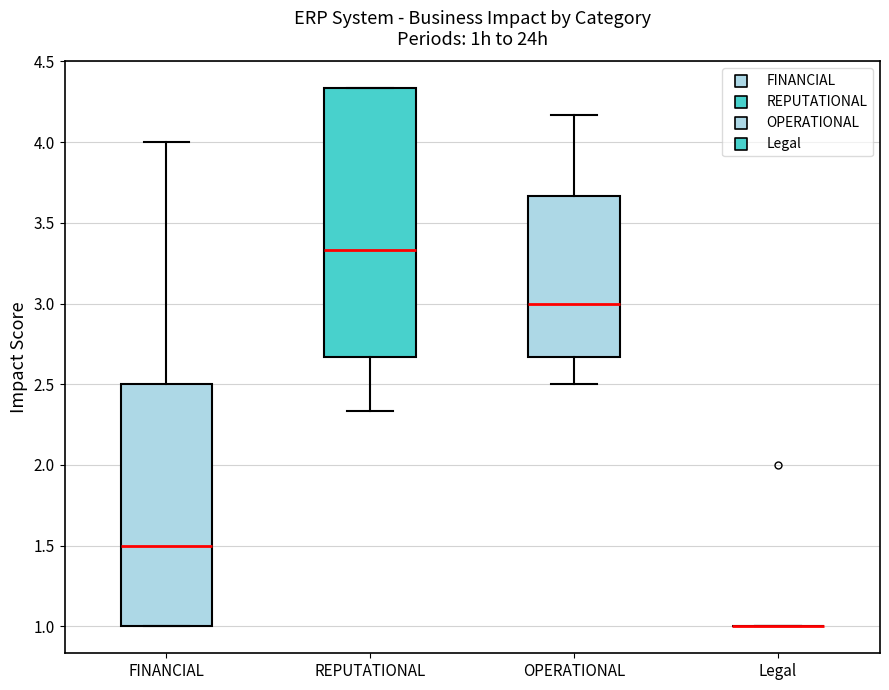

Reading left to right, transcribe this box plot: for each box, give where its median line is, the range the box spans, and where its two whiskers end, as read against the y-axis. The values are not printed on the chart, so give them approximately, as read against the axis.

FINANCIAL: median 1.50, box 1.00 to 2.50, whiskers 1.00 to 4.00
REPUTATIONAL: median 3.35, box 2.65 to 4.35, whiskers 2.35 to 4.35
OPERATIONAL: median 3.00, box 2.65 to 3.65, whiskers 2.50 to 4.15
Legal: box collapsed to a line at 1.00, whiskers 1.00 to 1.00